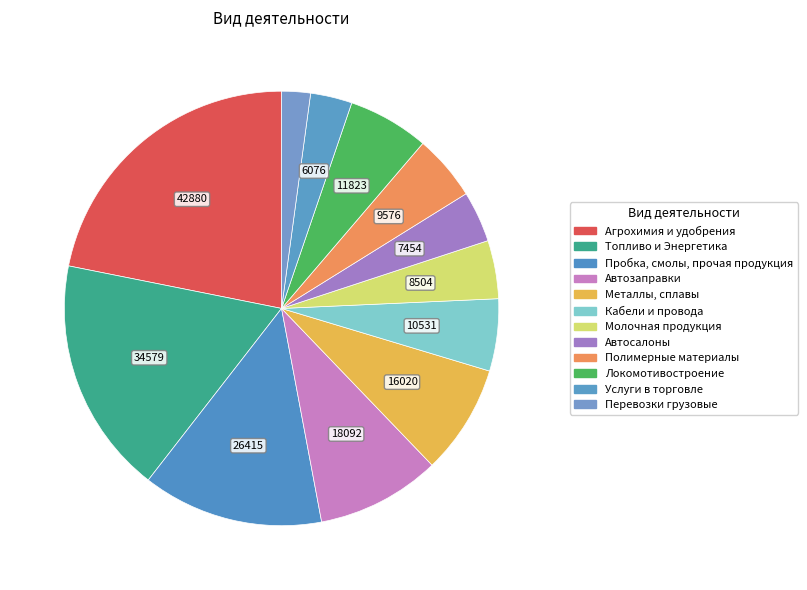

Count the number of slices in the pie.

12